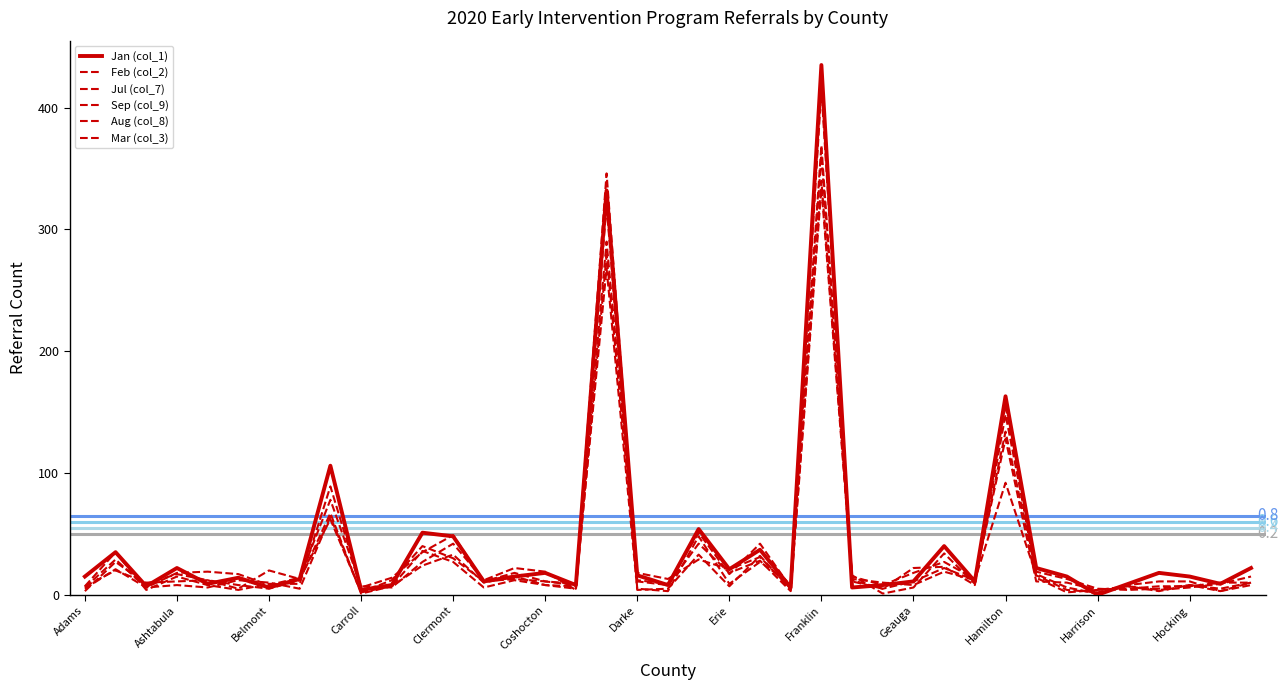

What is the label of the 39th point from the right?

Adams